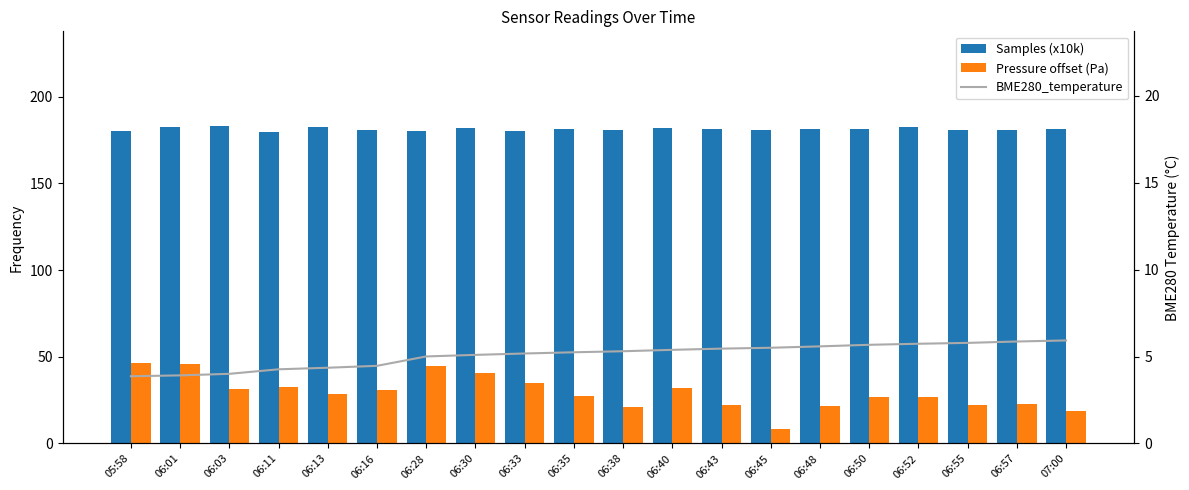

What is the smallest value displayed?

3.9